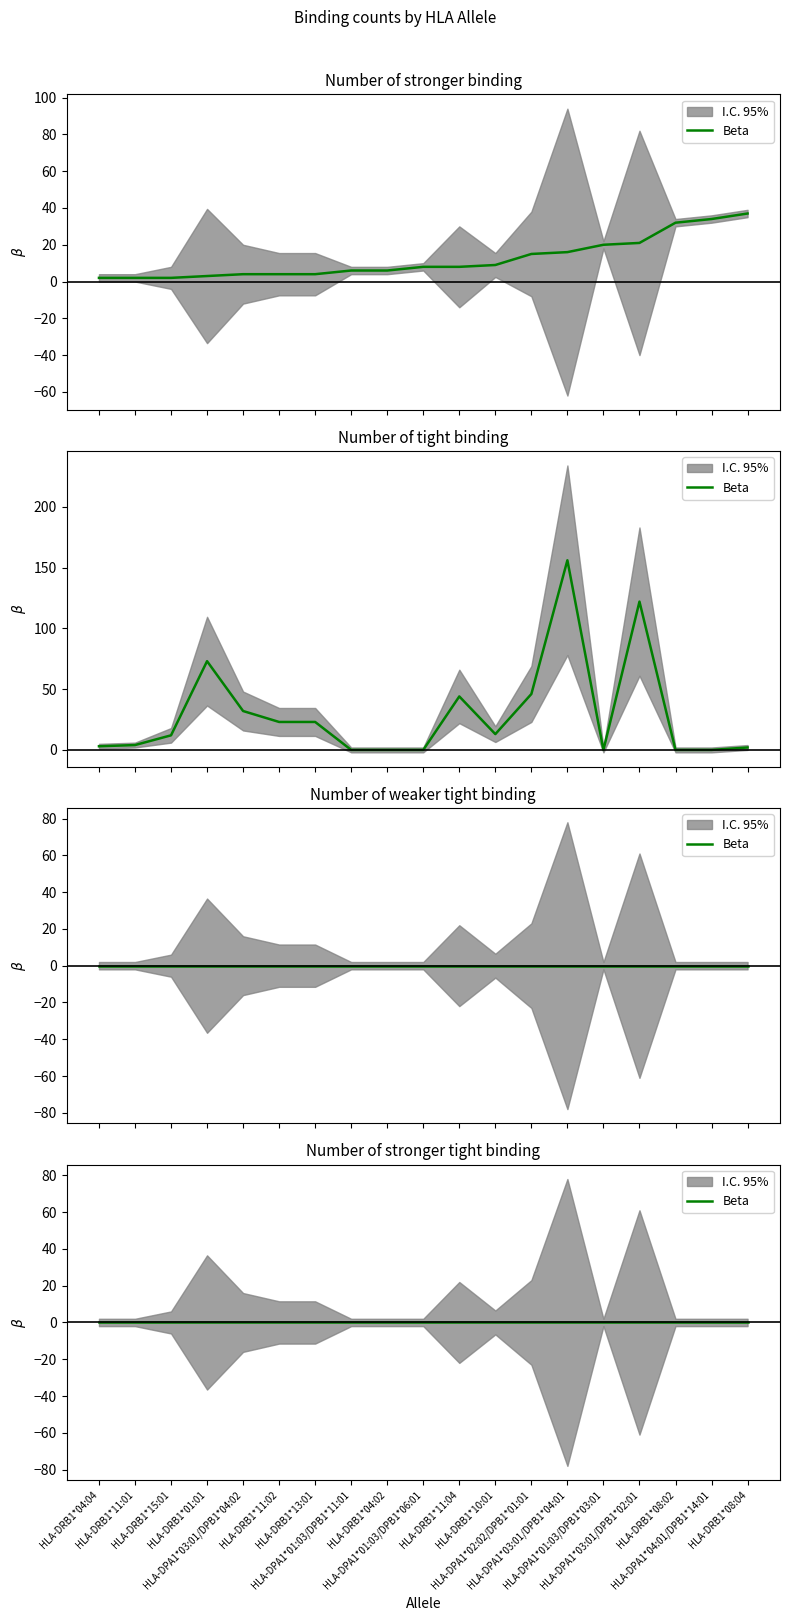

What is the total value across all series at HLA-DRB1*10:01?

22